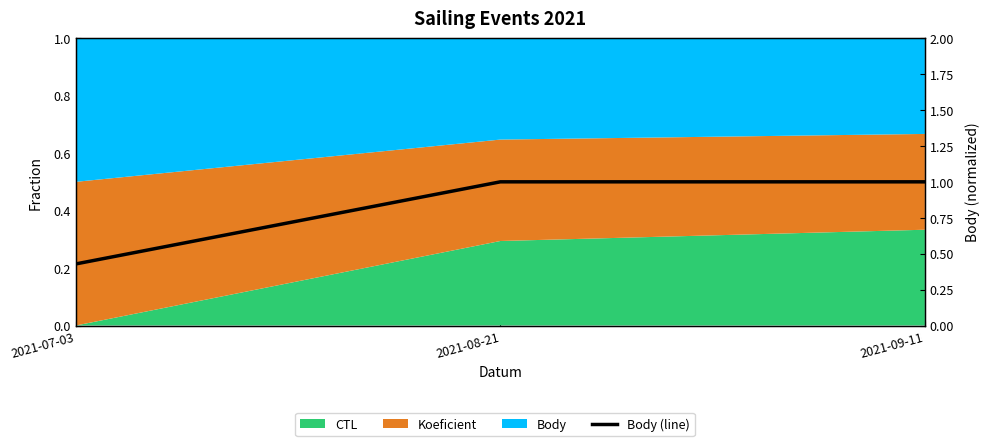

What is the minimum value shown in the chart?

0.4